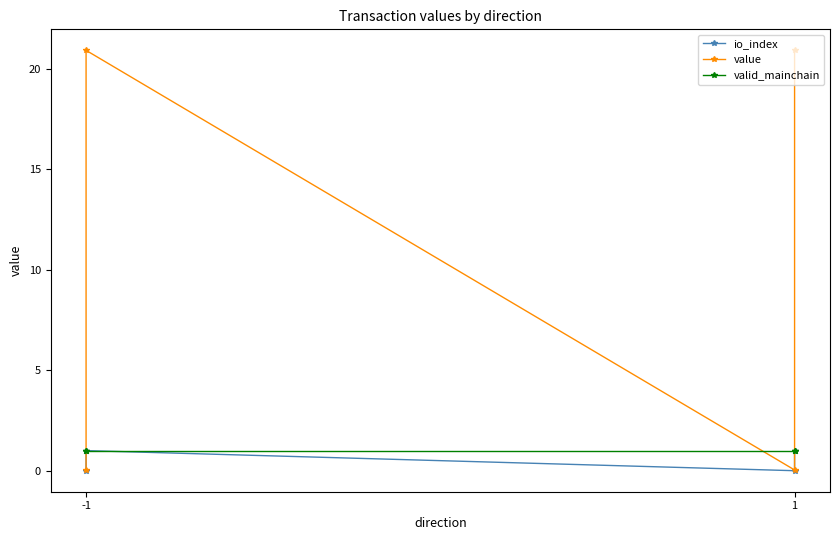

True or false: value has more than 0 points higher than both neighbors.

True